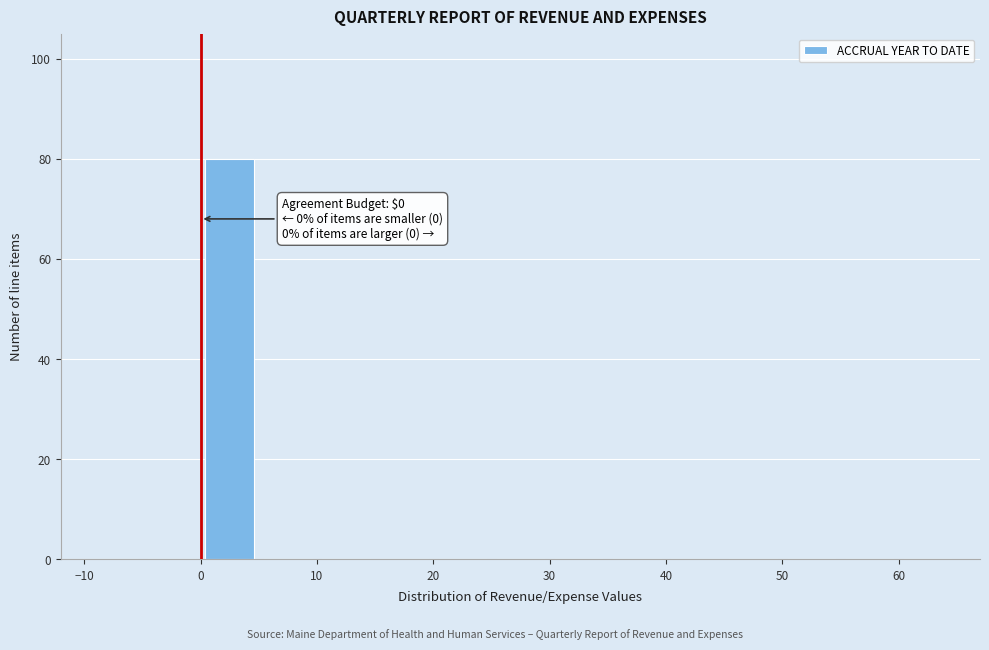

Which range on the x-axis has the tallest bar?

0 to 5